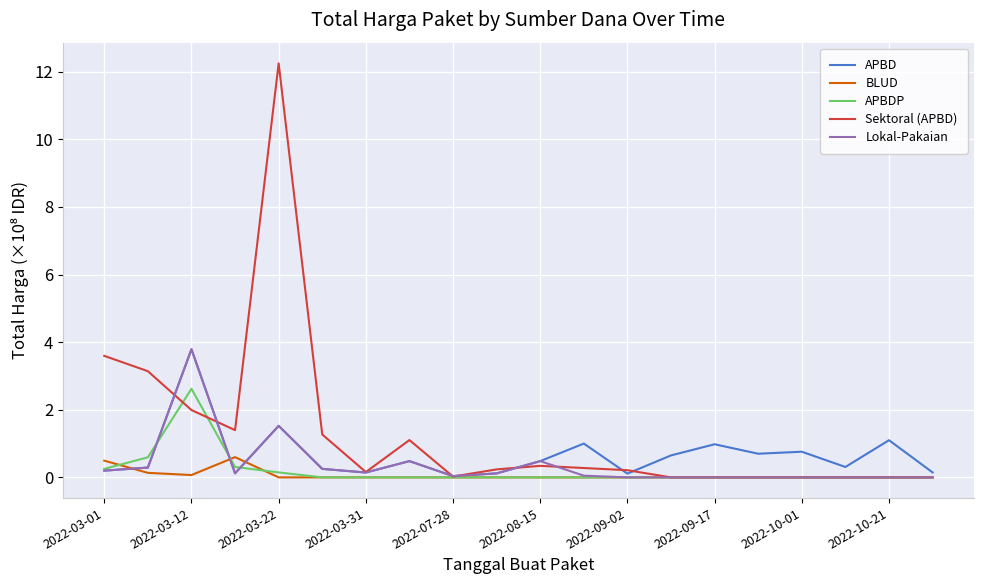

Which series has the widest spread of values?

Sektoral (APBD)